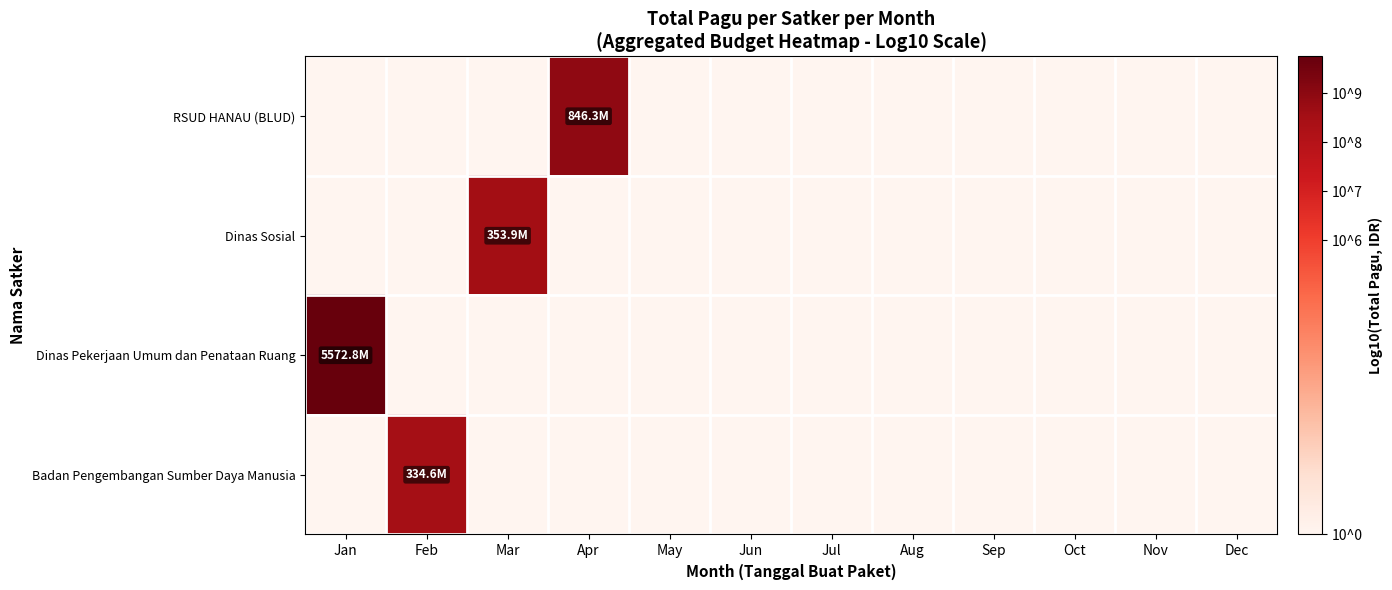

Reading right to left, extract all data points from this chart.

RSUD HANAU (BLUD): Dec=0.0	Nov=0.0	Oct=0.0	Sep=0.0	Aug=0.0	Jul=0.0	Jun=0.0	May=0.0	Apr=8.9	Mar=0.0	Feb=0.0	Jan=0.0
Dinas Sosial: Dec=0.0	Nov=0.0	Oct=0.0	Sep=0.0	Aug=0.0	Jul=0.0	Jun=0.0	May=0.0	Apr=0.0	Mar=8.5	Feb=0.0	Jan=0.0
Dinas Pekerjaan Umum dan Penataan Ruang: Dec=0.0	Nov=0.0	Oct=0.0	Sep=0.0	Aug=0.0	Jul=0.0	Jun=0.0	May=0.0	Apr=0.0	Mar=0.0	Feb=0.0	Jan=9.7
Badan Pengembangan Sumber Daya Manusia: Dec=0.0	Nov=0.0	Oct=0.0	Sep=0.0	Aug=0.0	Jul=0.0	Jun=0.0	May=0.0	Apr=0.0	Mar=0.0	Feb=8.5	Jan=0.0